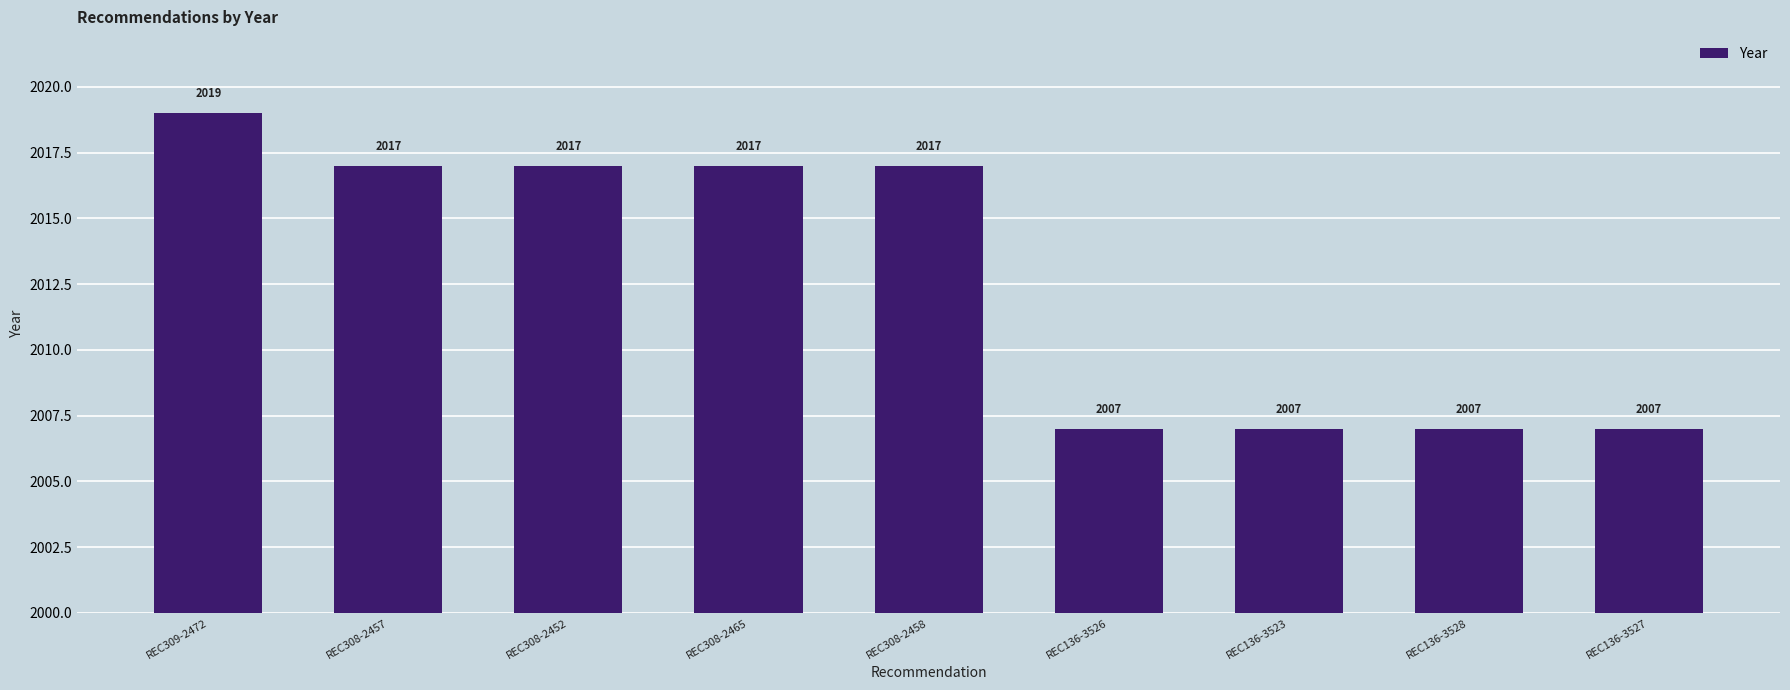

What is the difference between the maximum and minimum values?

12